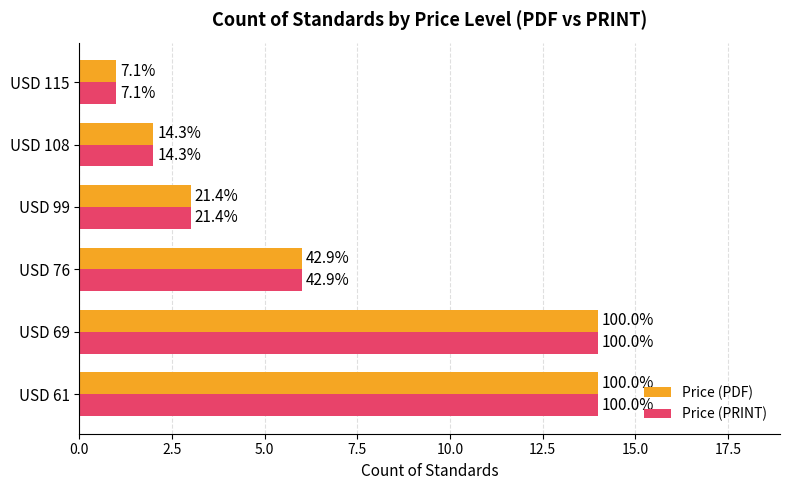

What are all the series names shown in the legend?

Price (PDF), Price (PRINT)